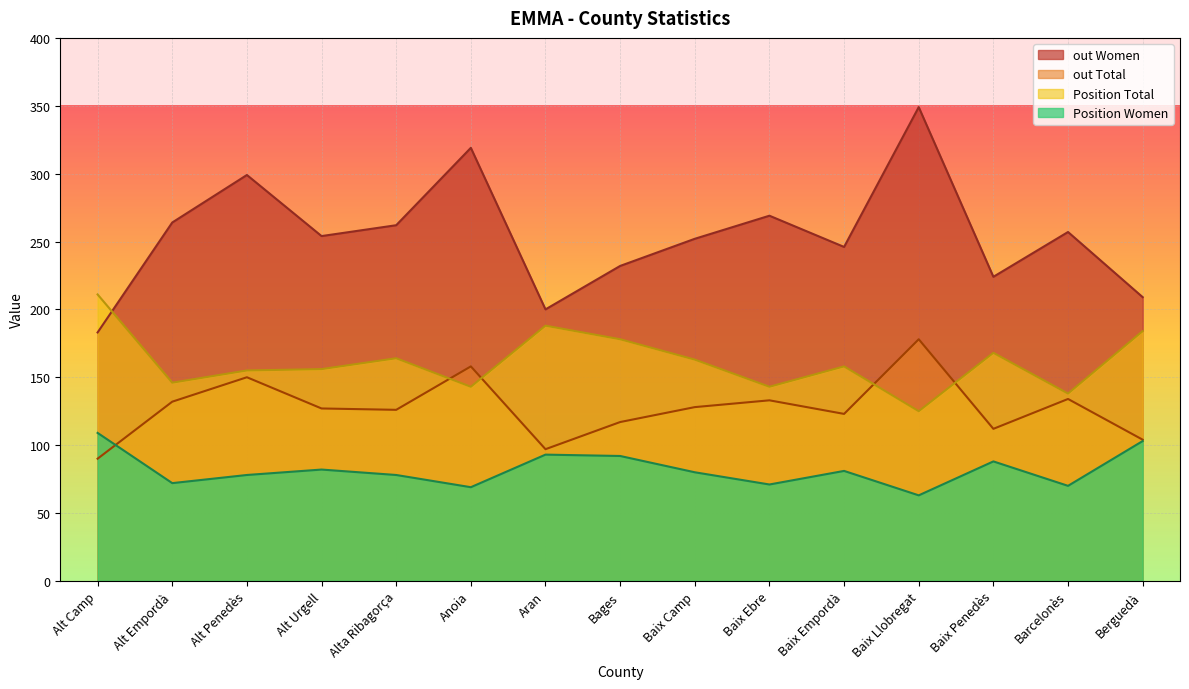

What are all the series names shown in the legend?

out Women, out Total, Position Total, Position Women